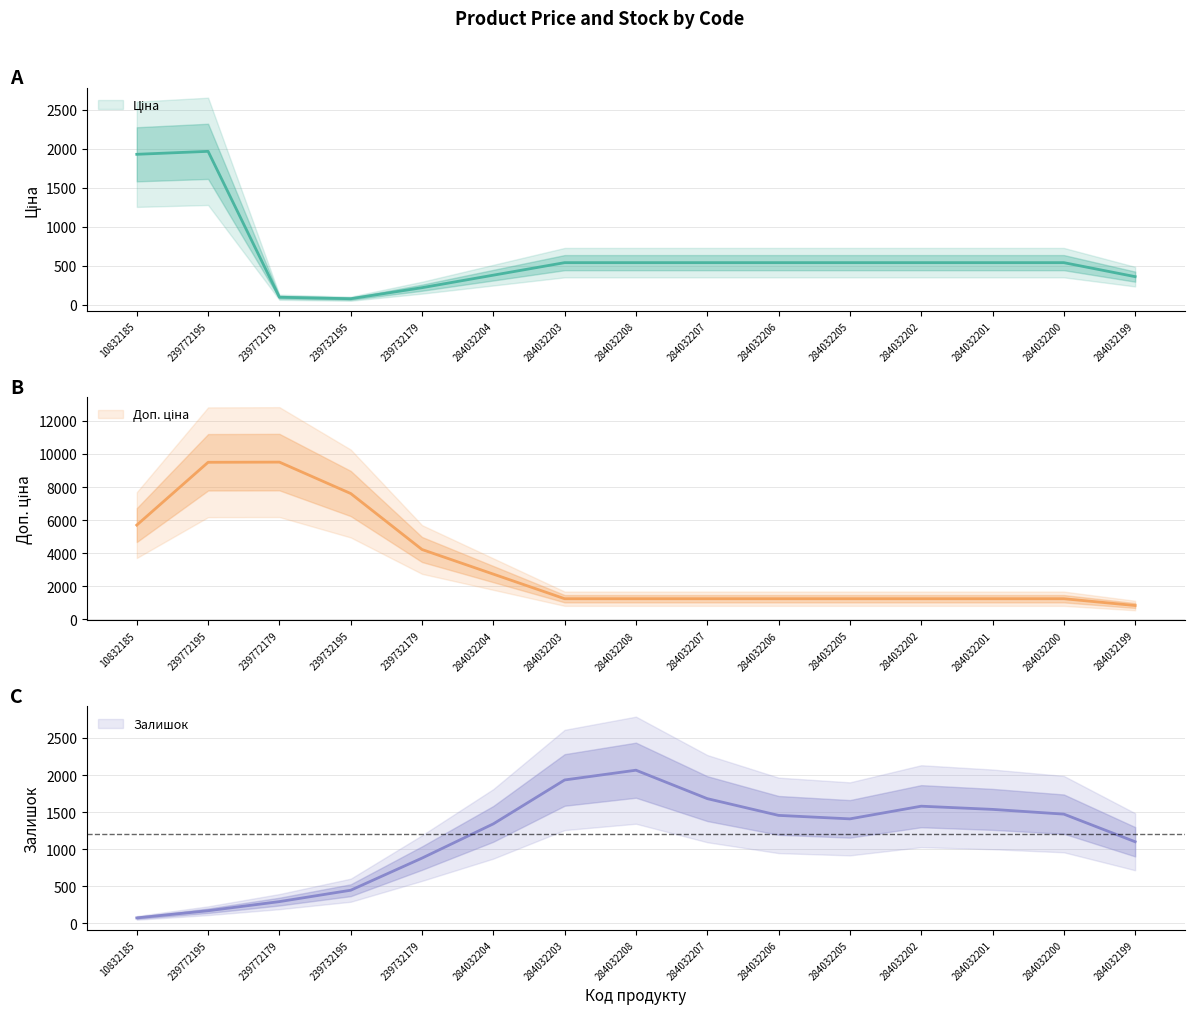

Which category has the highest value in the Доп. ціна series?

239772195